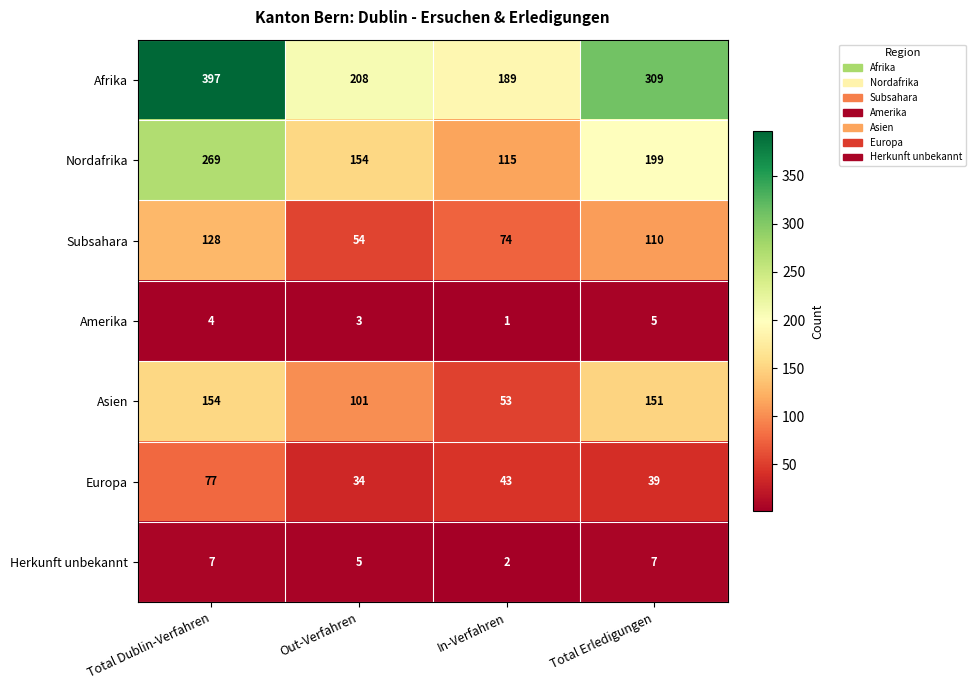

What is the difference between the Nordafrika values at In-Verfahren and Total Dublin-Verfahren?

154